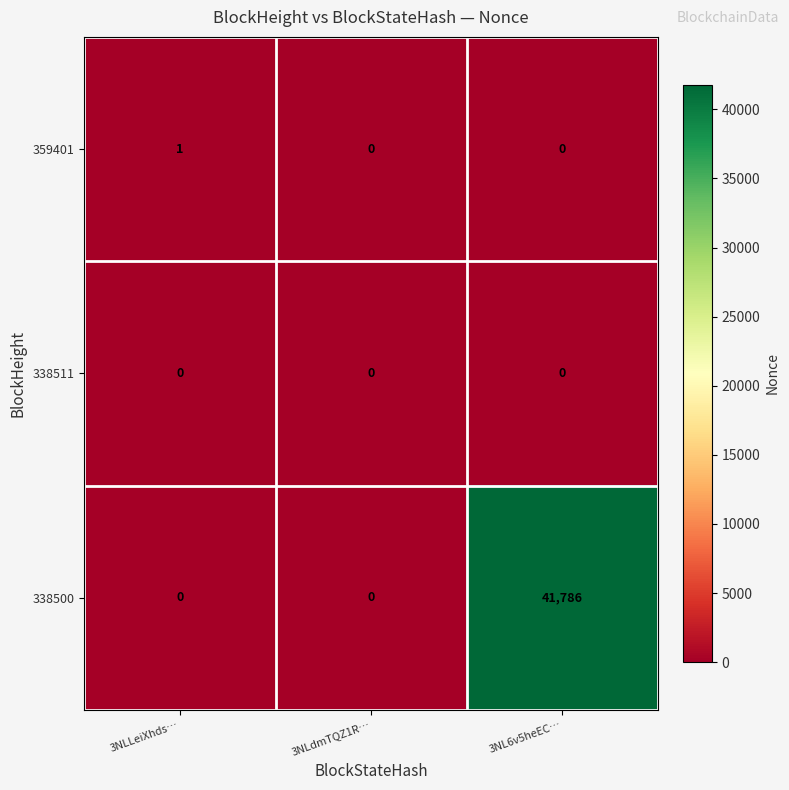

Which series has the widest spread of values?

338500